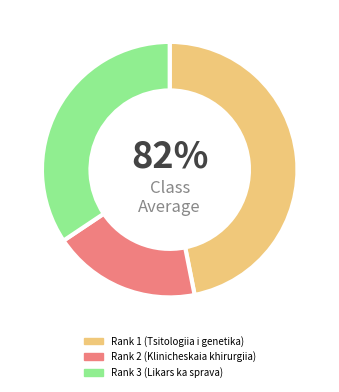

Is it true that Rank 2 (Klinicheskaia khirurgiia) is 19% of the pie?

True